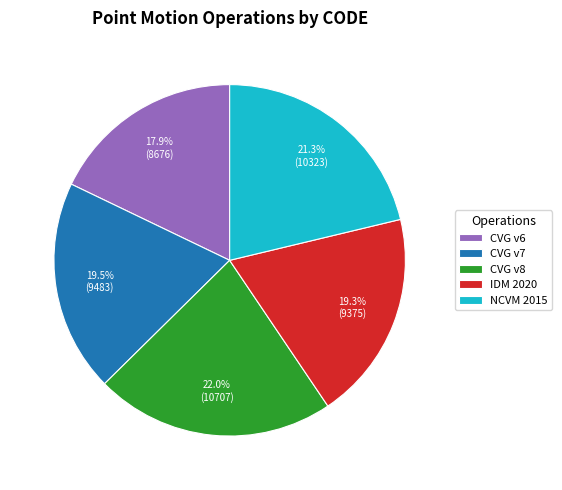

Does CVG v7 account for over 50% of the chart?

No